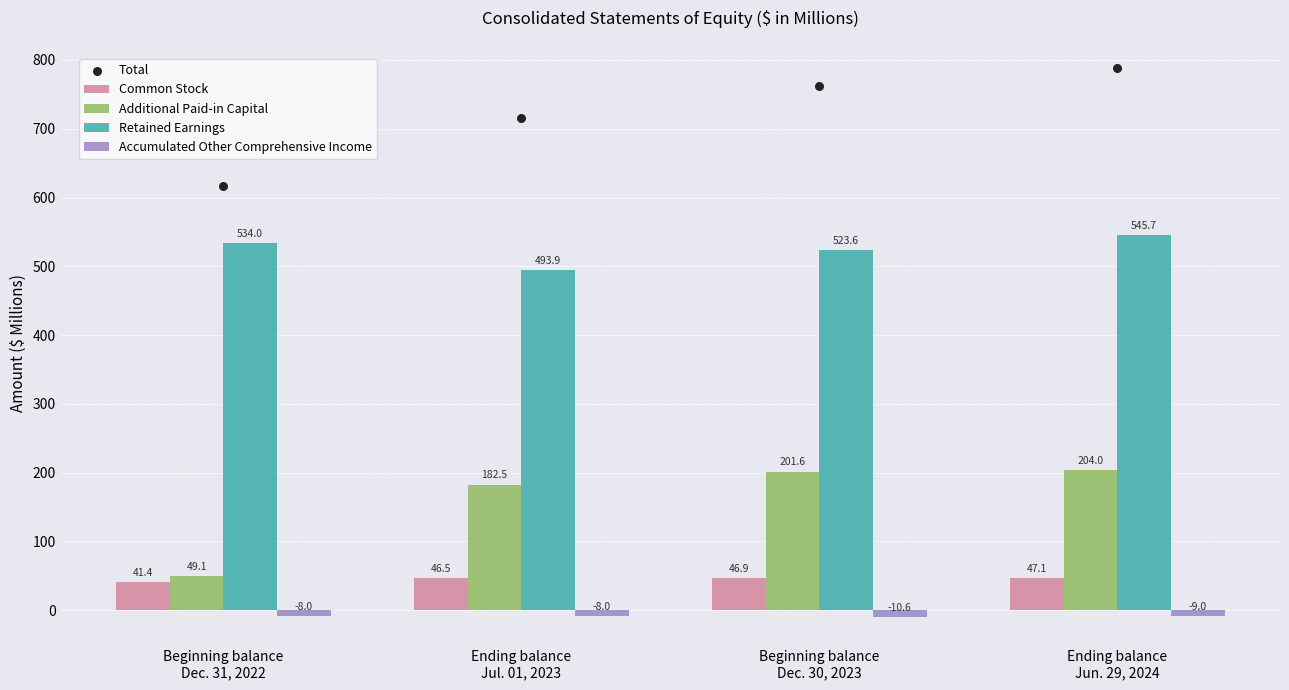

Which series contains the highest Y value?

Retained Earnings